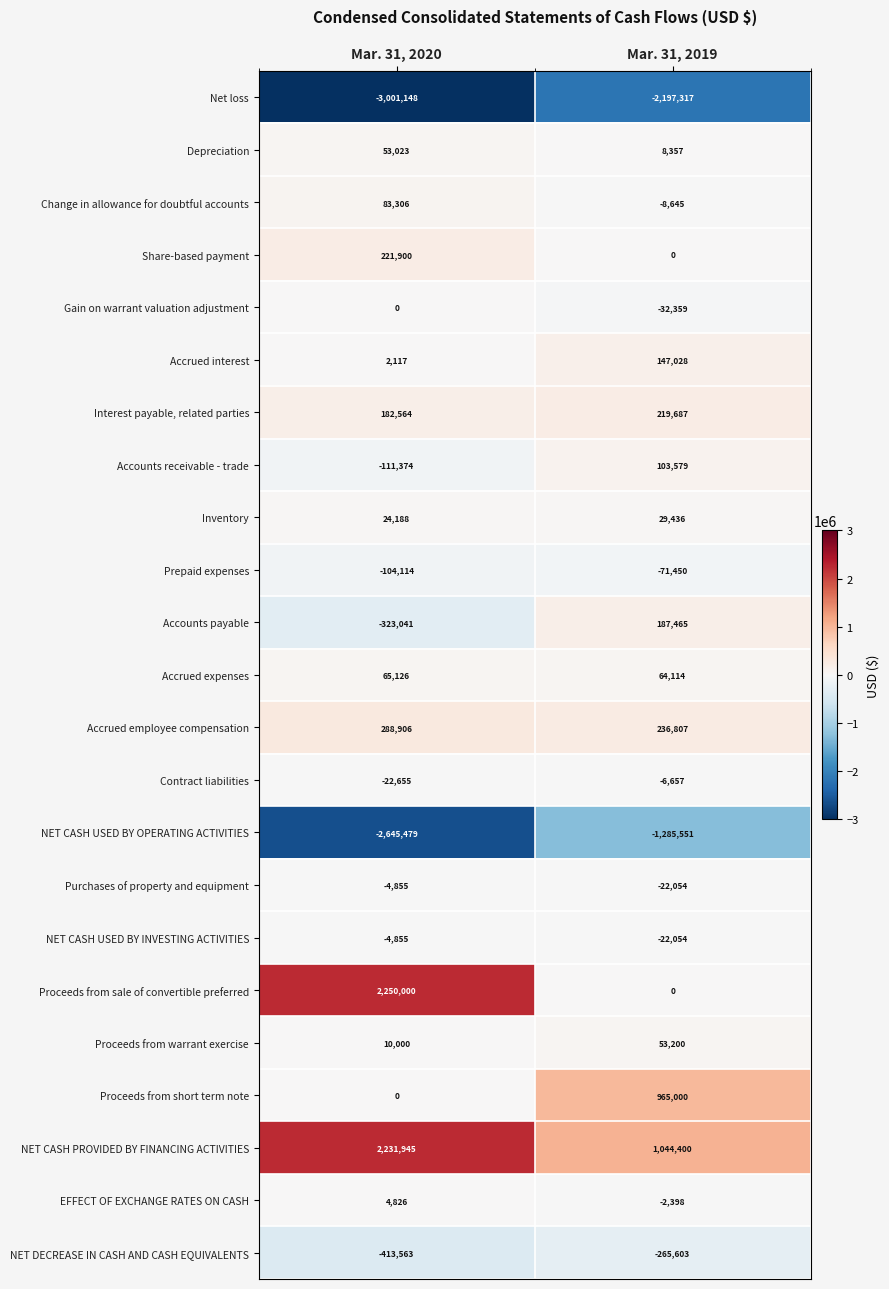

Where is Contract liabilities nearest to the value -14656?

Mar. 31, 2020